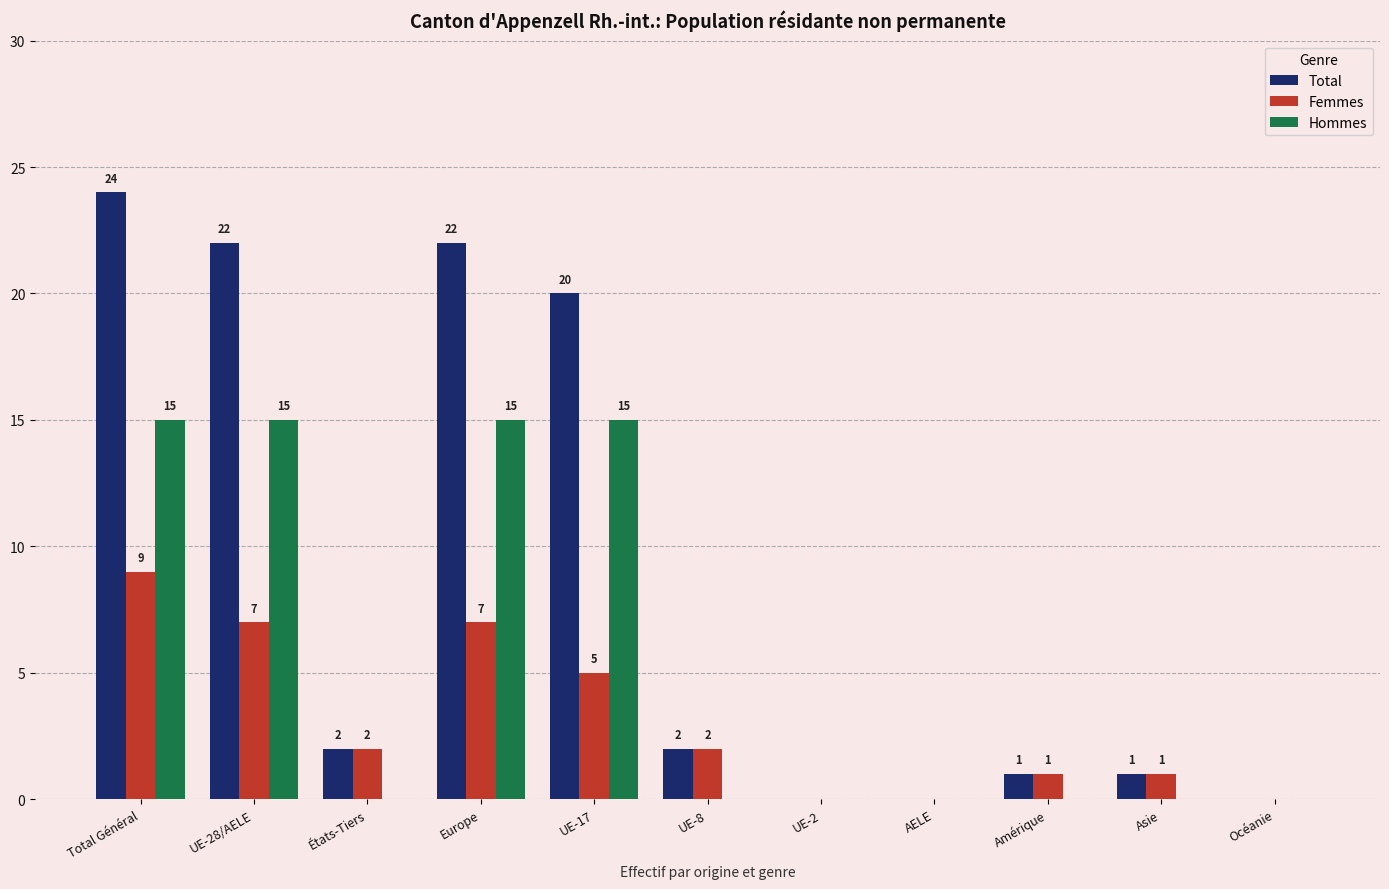

Between Total Général and UE-2, which series saw the biggest shift?

Total